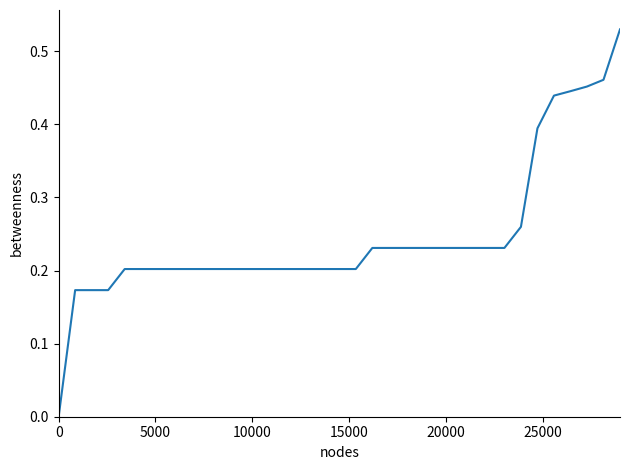

How many lines are shown in the chart?

1